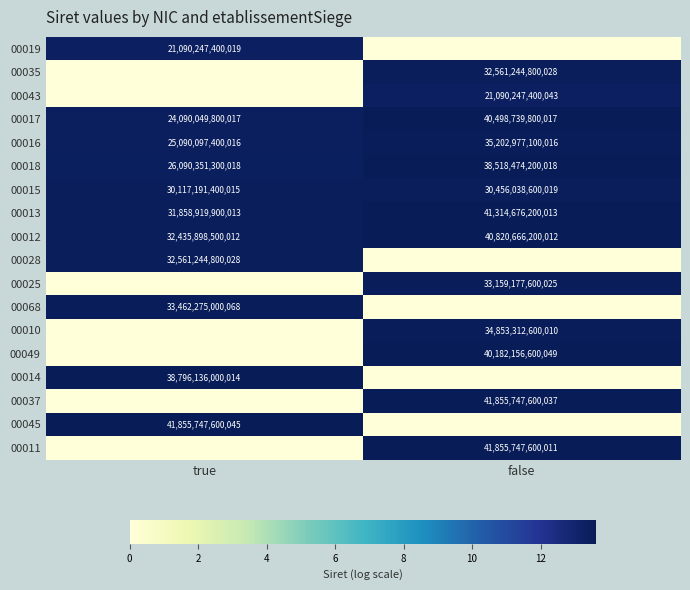

What is the greatest value displayed?

13.6